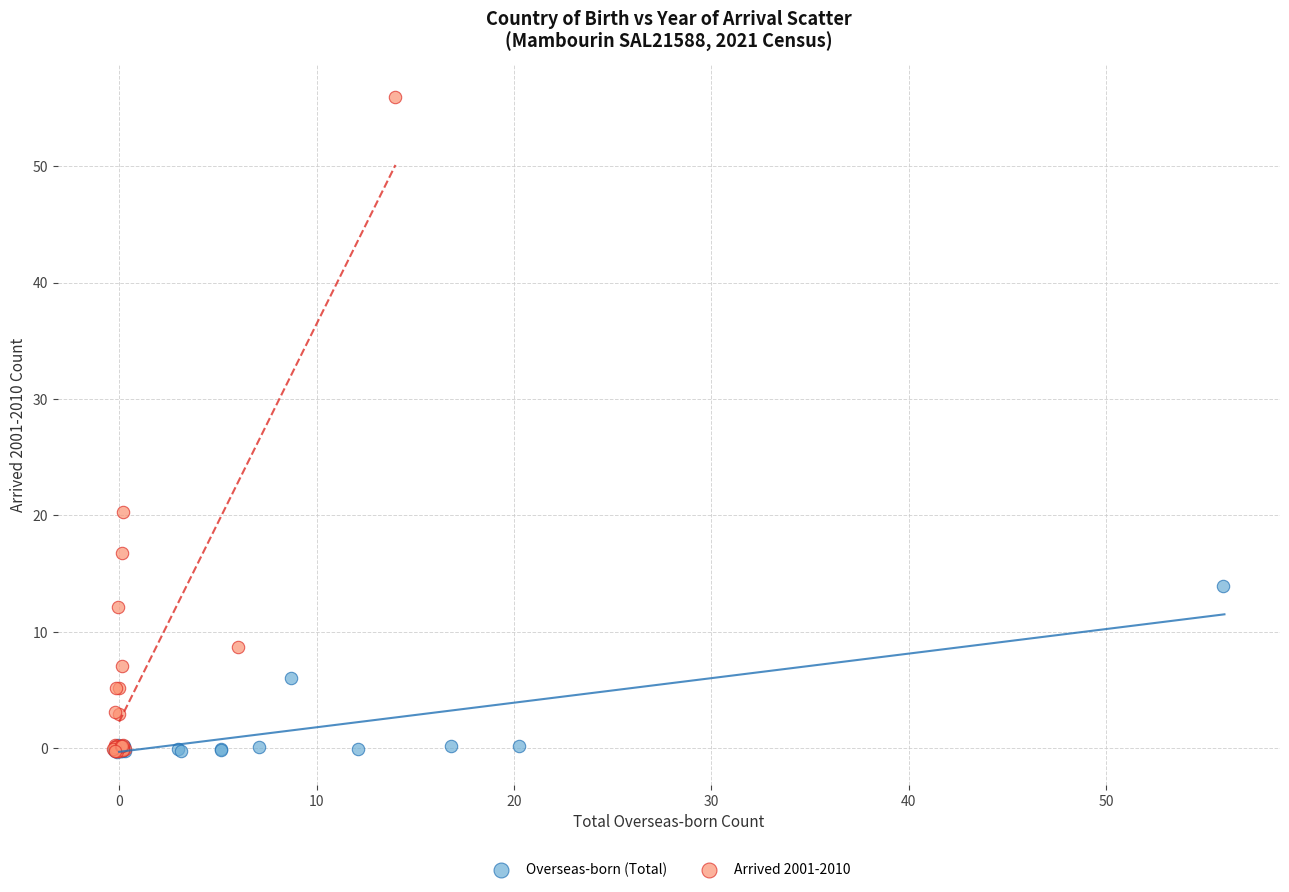

Which series reaches the maximum Y coordinate?

Arrived 2001-2010